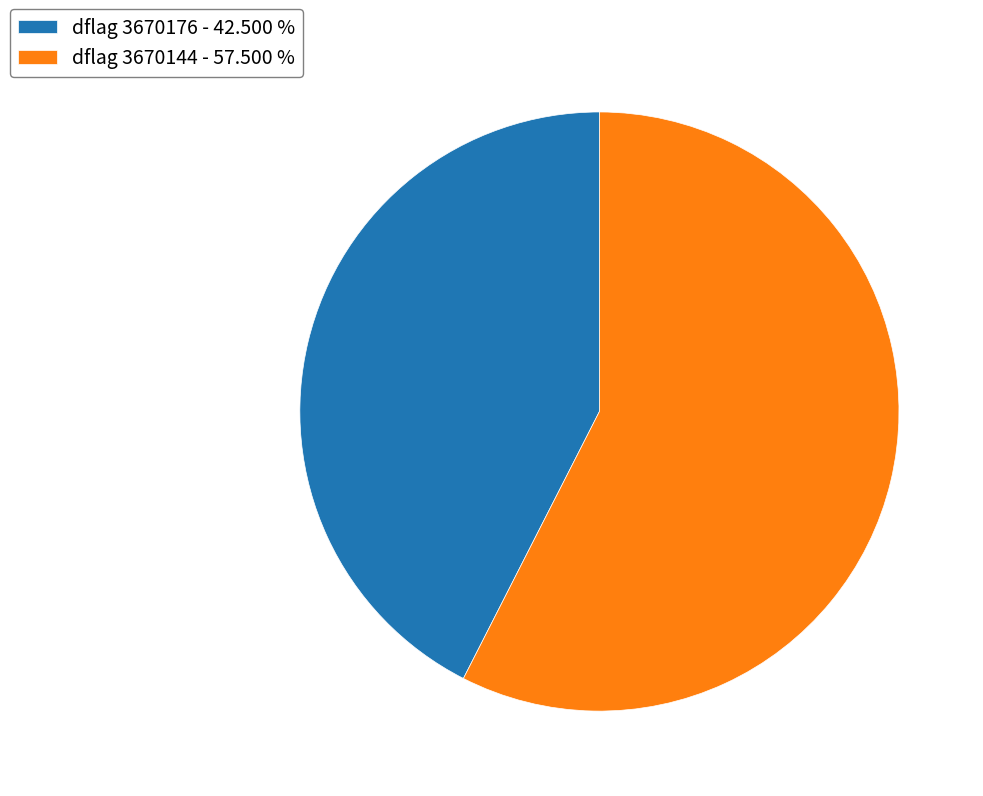

Do dflag 3670176 - 42.500 % and dflag 3670144 - 57.500 % together represent more than half of the pie?

Yes